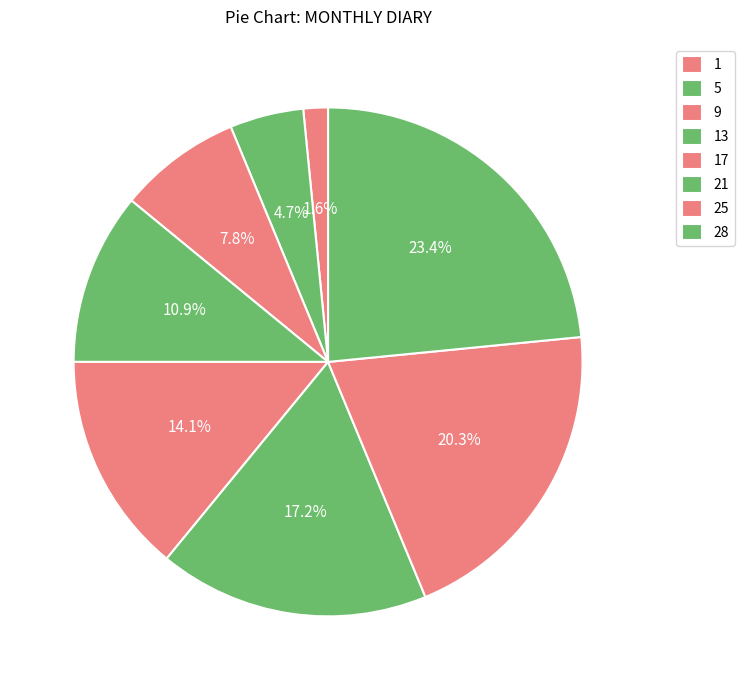

To the nearest percent, what portion does 5 represent?

5%